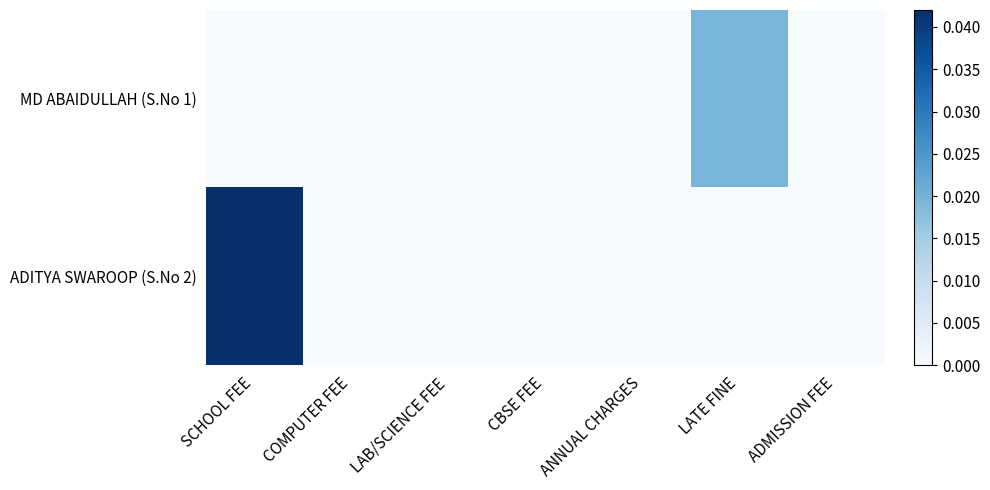

List the series in order of their overall mean, highest first.

ADITYA SWAROOP (S.No 2), MD ABAIDULLAH (S.No 1)